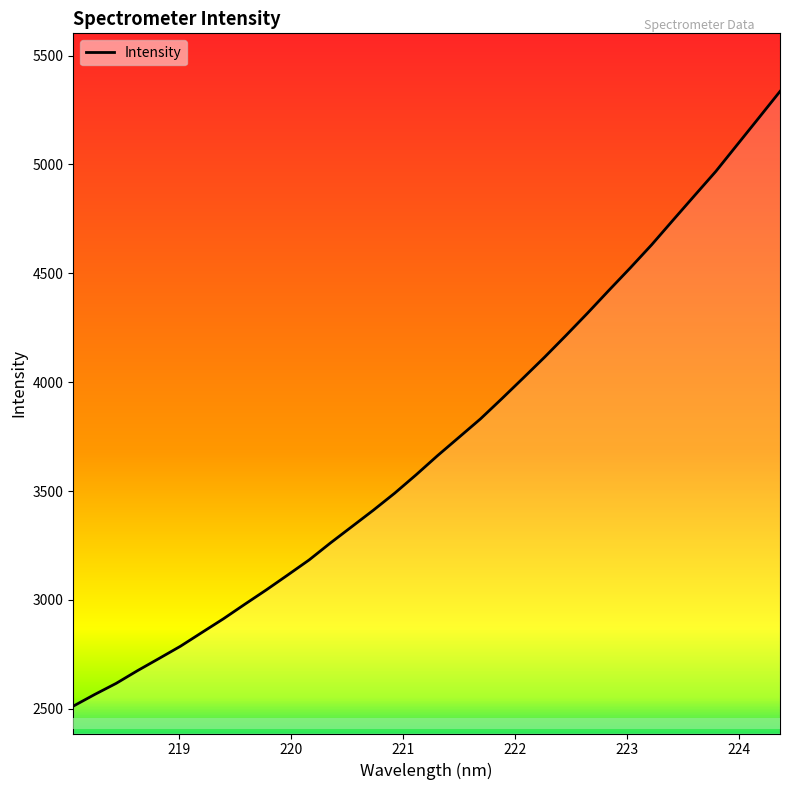

What is the maximum value shown in the chart?

5335.4